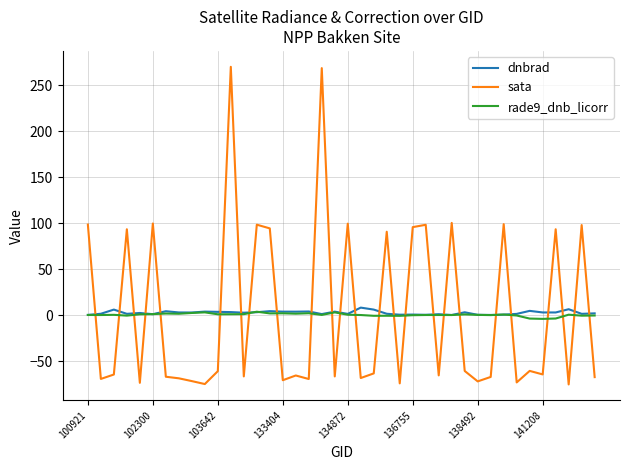

What is the difference between the maximum and minimum values in the sata series?

345.0